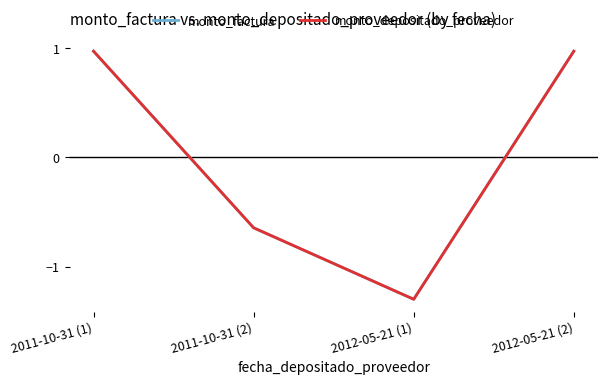

True or false: monto_depositado_proveedor has a value of -1.0 at 2011-10-31 (2).

False